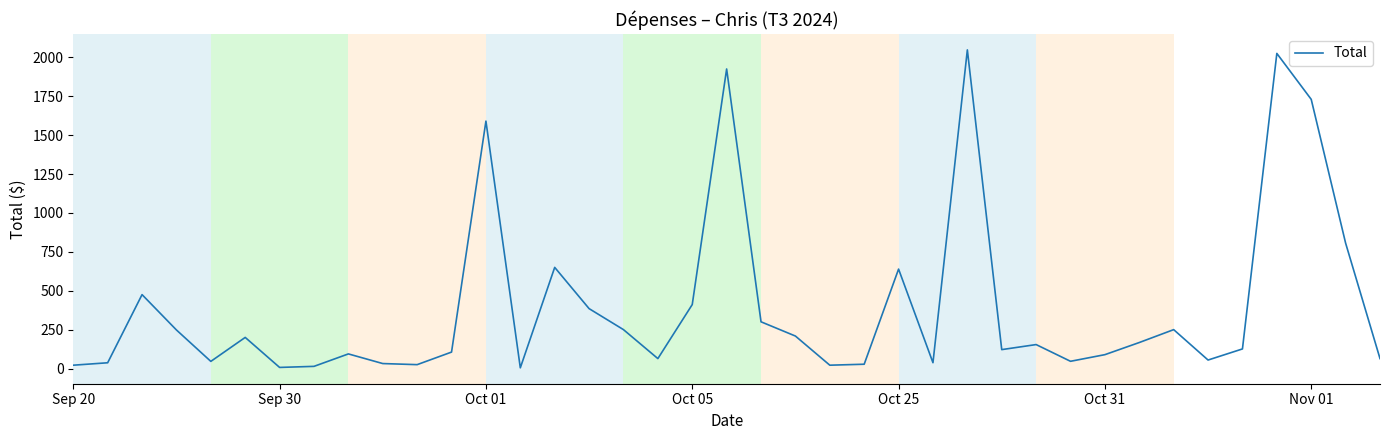

What is the maximum value shown in the chart?

2047.7